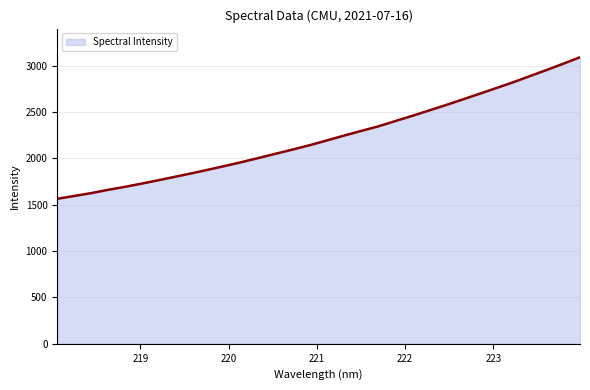

Does the chart display data point markers on the line(s)?

No